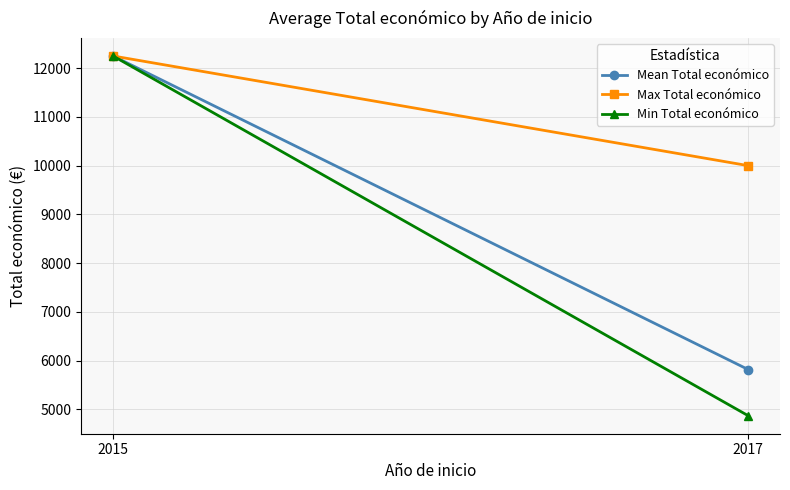

What is the sum of all Max Total económico values?

22250.0